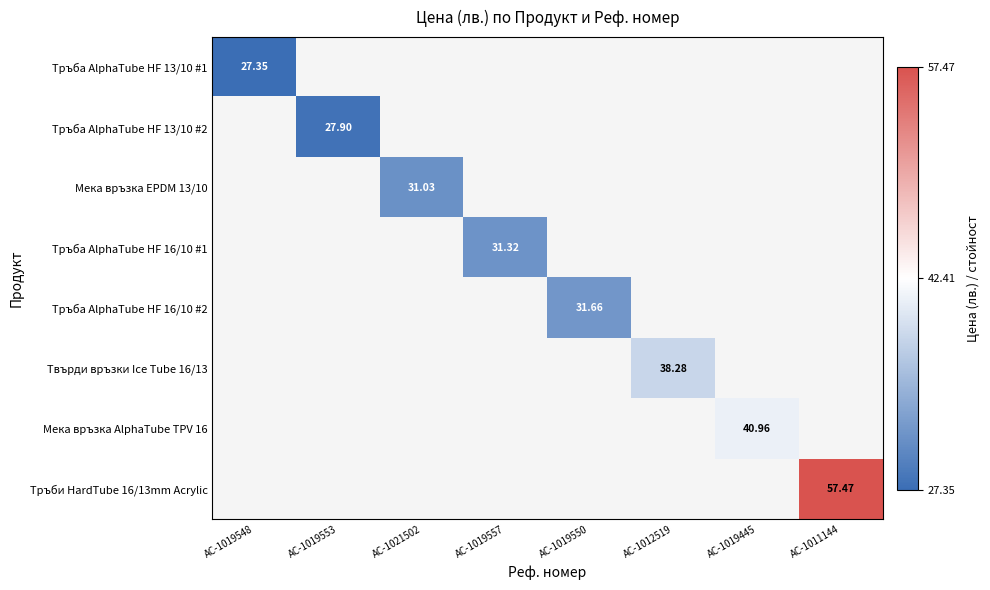

Which label corresponds to the largest value in the chart?

AC-1011144